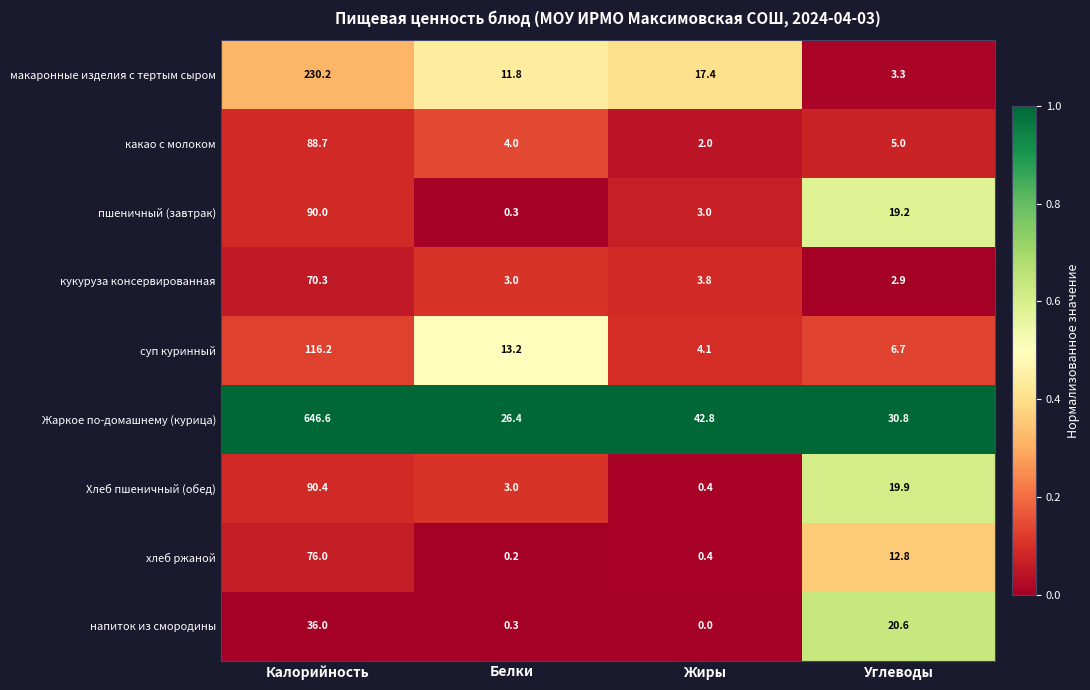

Which series has the largest range (max minus min)?

Жаркое по-домашнему (курица)